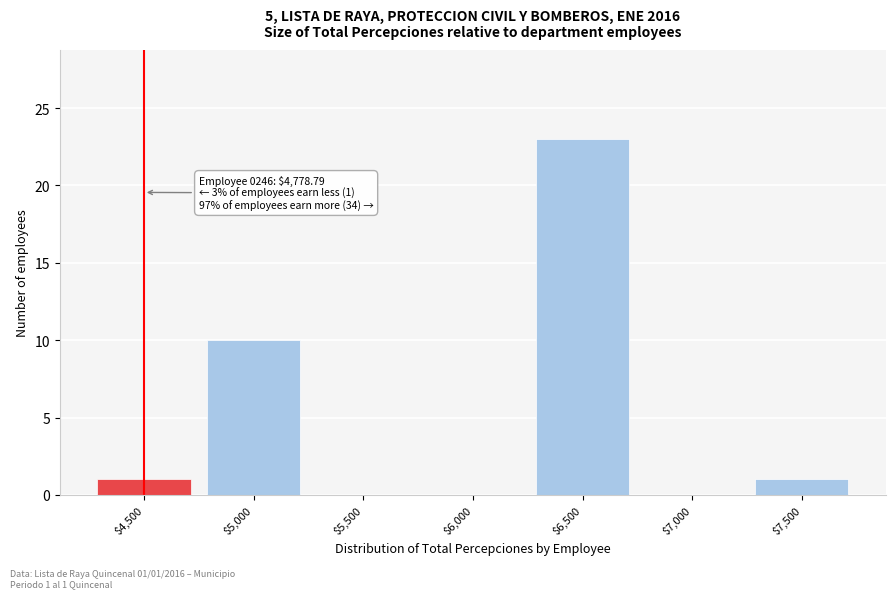

The chart shows a value of 0 at $7,000. True or false?

True